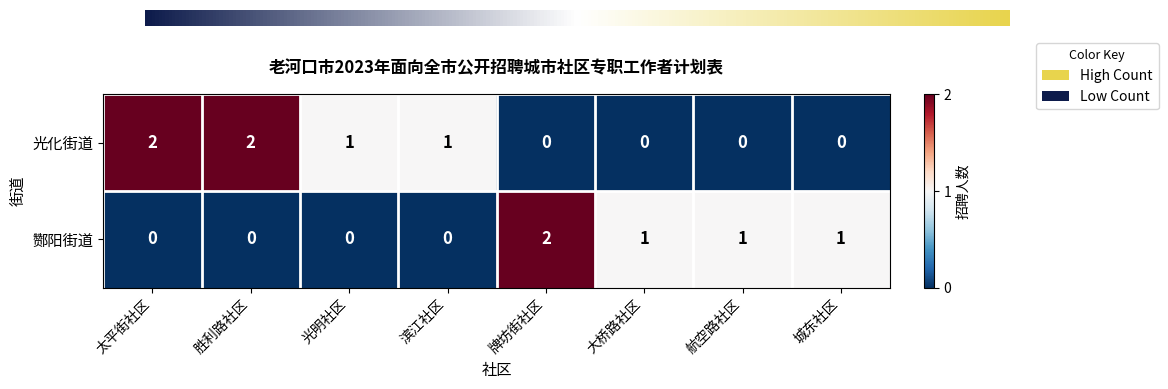

Which series changed the most between 太平街社区 and 城东社区?

光化街道